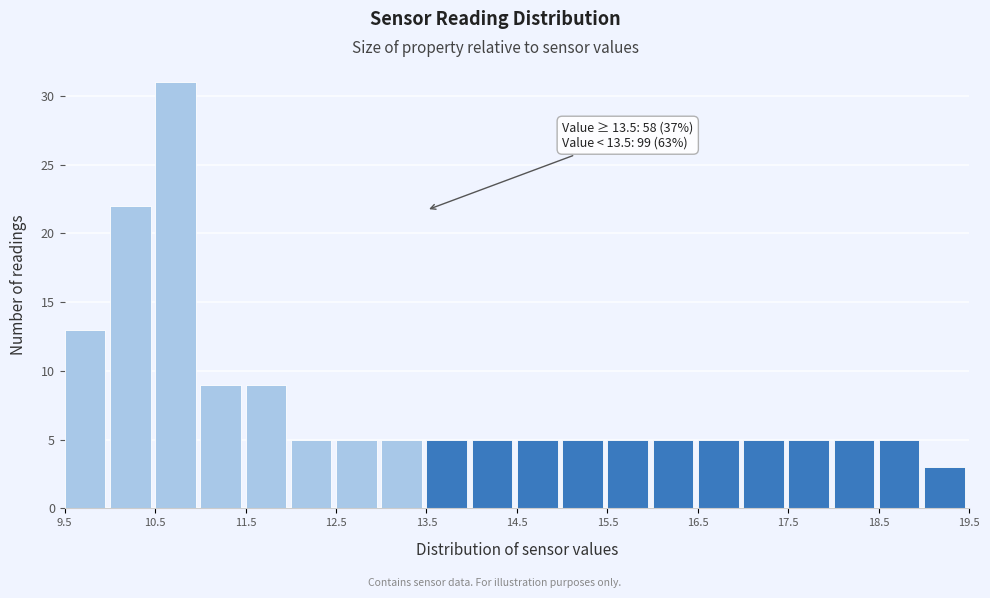

Over which range of the x-axis is the bar tallest?

10.5 to 11.0